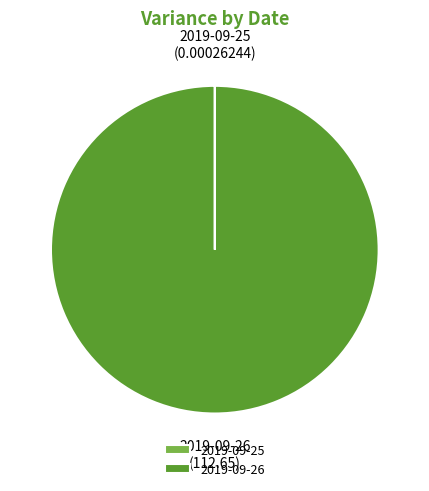

Does 2019-09-26 account for over 50% of the chart?

Yes